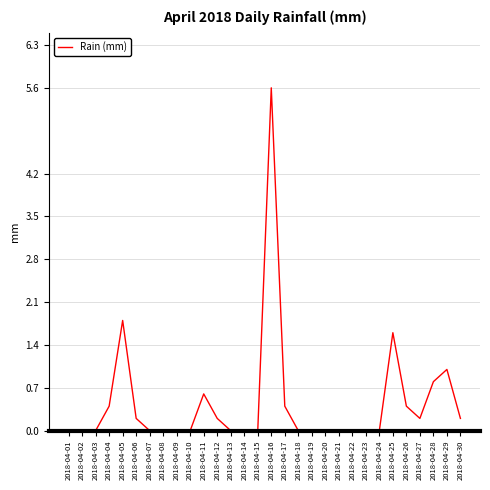

What is the sum of the values at 2018-04-01 and 2018-04-29?

1.0